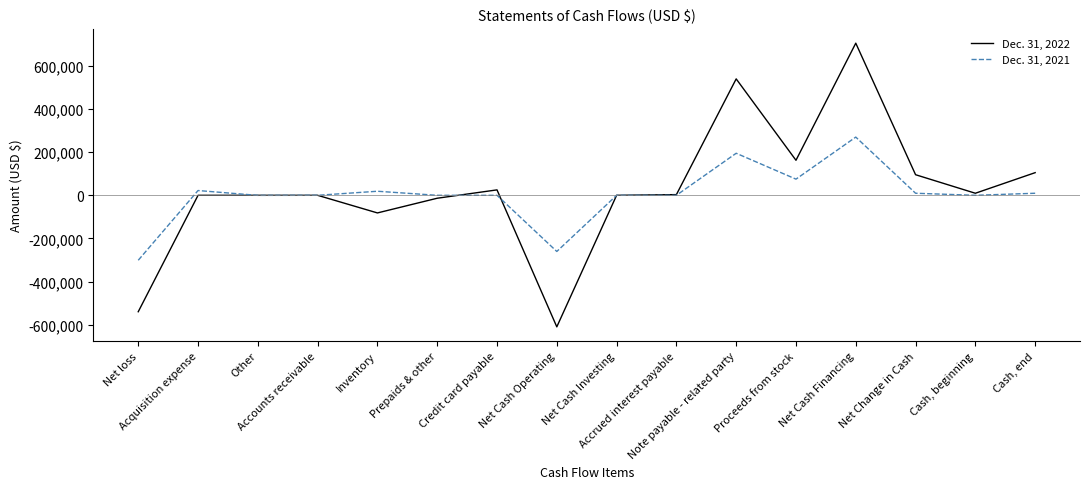

What is the spread (max minus min) of values at Cash, end?

95522